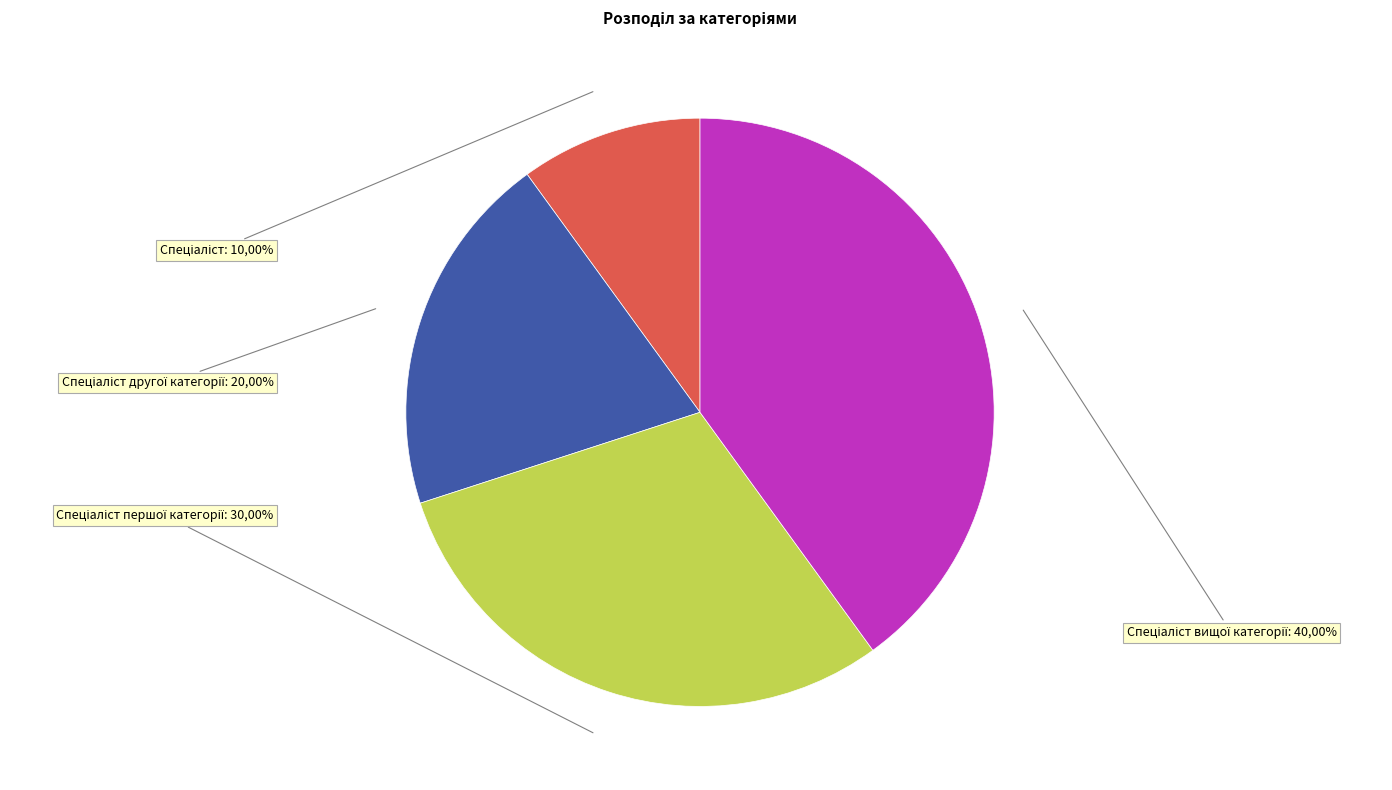

To the nearest percent, what portion does Спеціаліст другої категорії represent?

20%